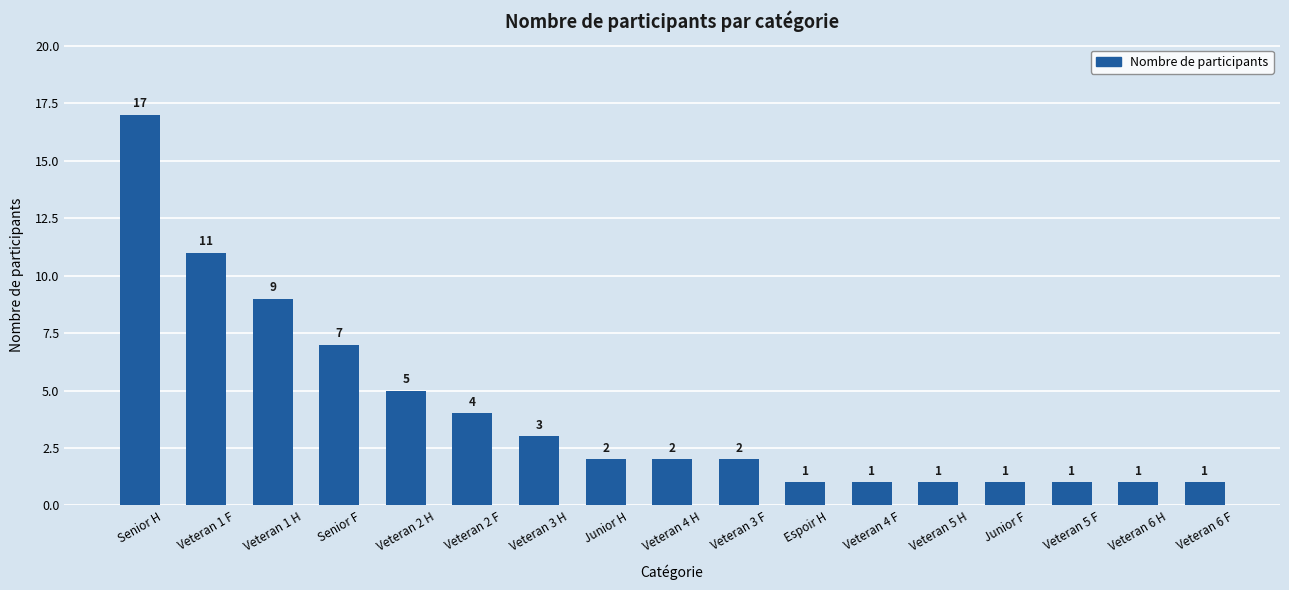

What is the label of the 15th bar from the right?

Veteran 1 H